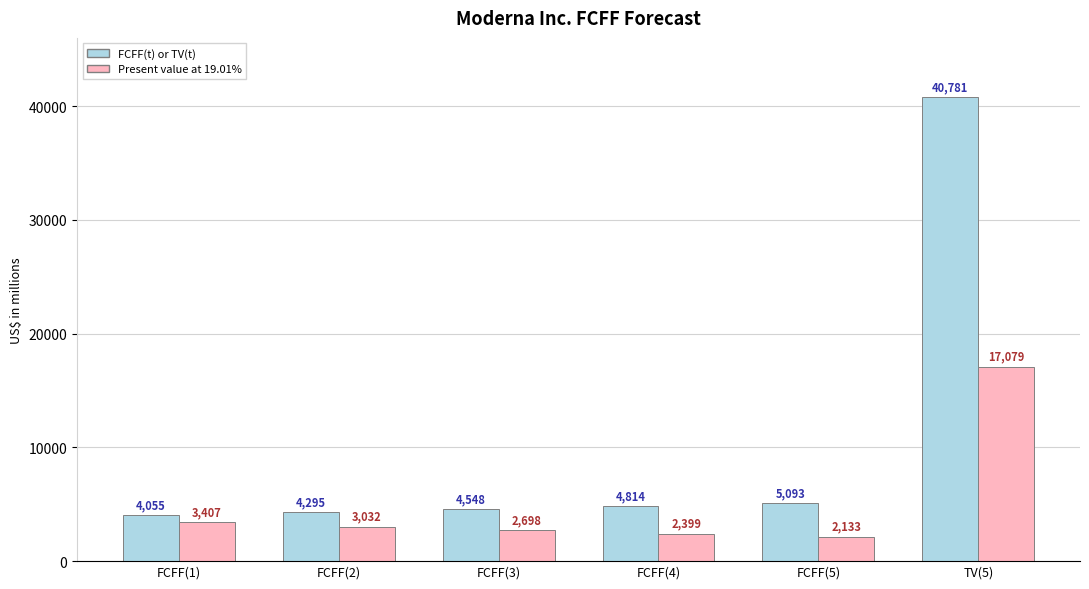

How many values in the FCFF(t) or TV(t) series are below 4814?

3